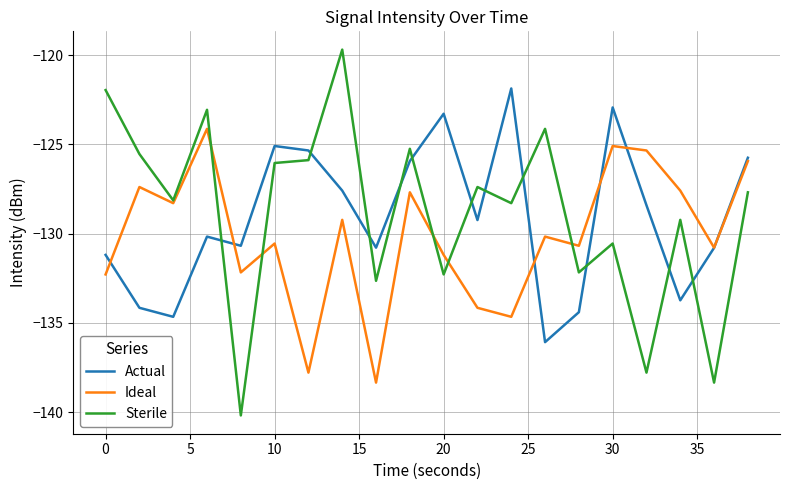

True or false: Sterile has more than 0 points higher than both neighbors.

True